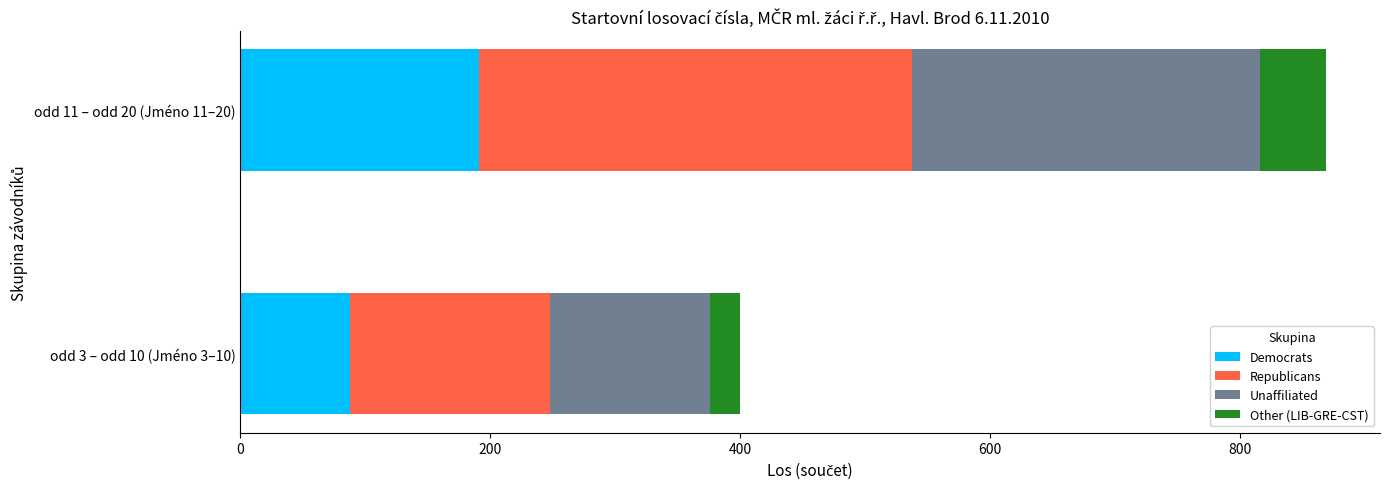

What is the difference between the maximum and minimum values in the Democrats series?

103